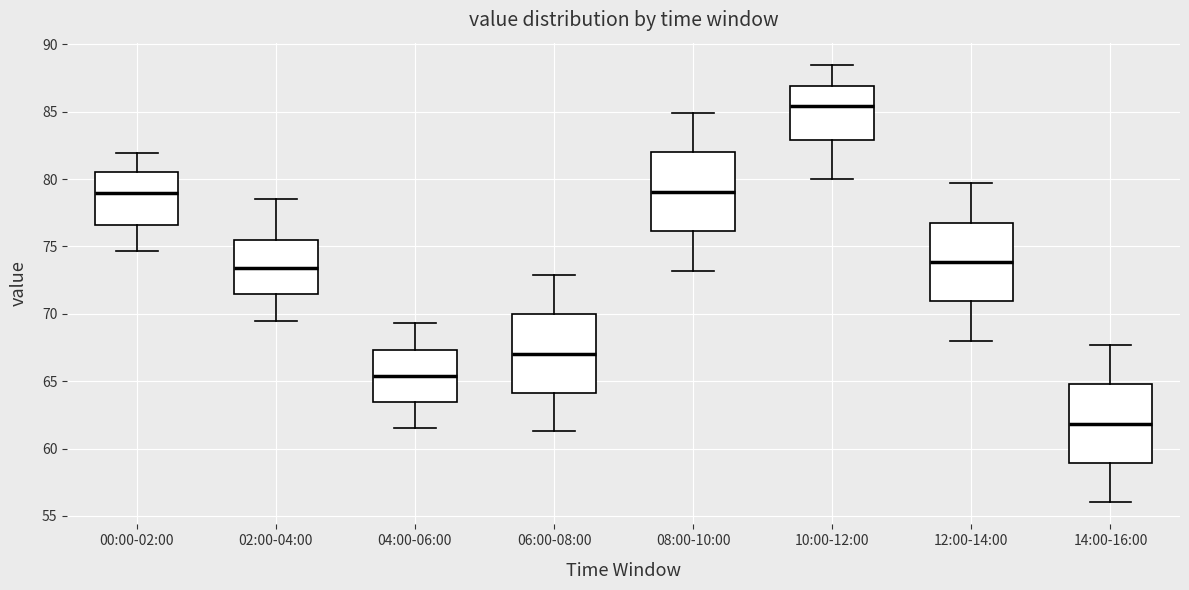

Which box's median line is the lowest?

14:00-16:00